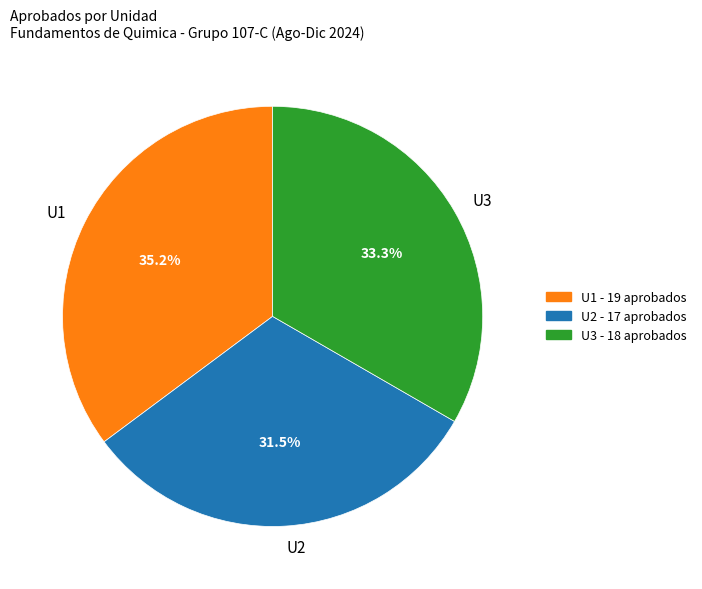

Is there any slice that represents more than half of the pie?

No